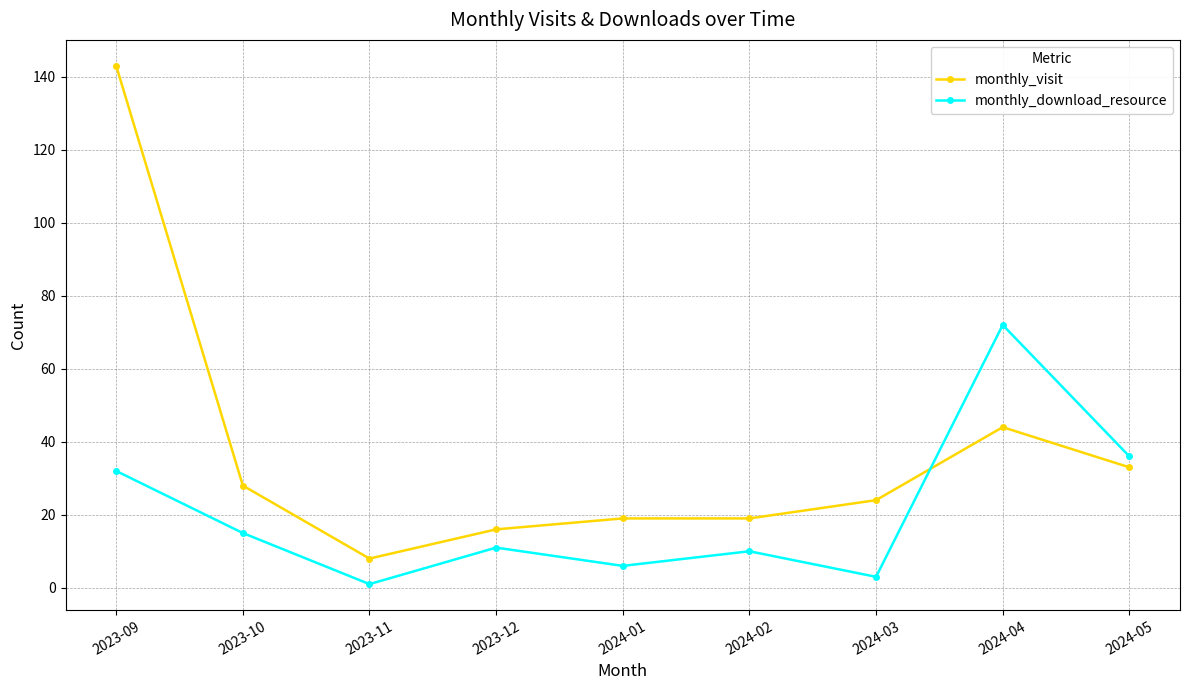

What is the average value of the monthly_download_resource series?

21